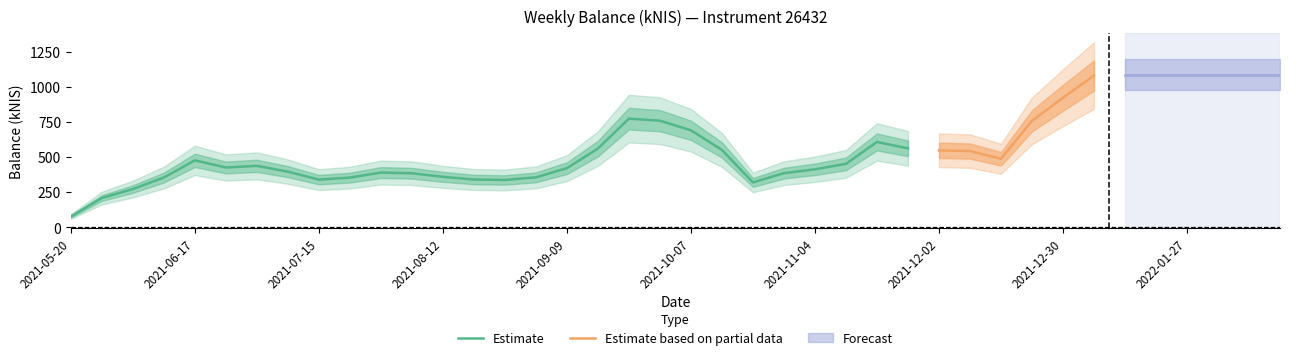

True or false: the data shows 410.9 at 2022-02-10.

False